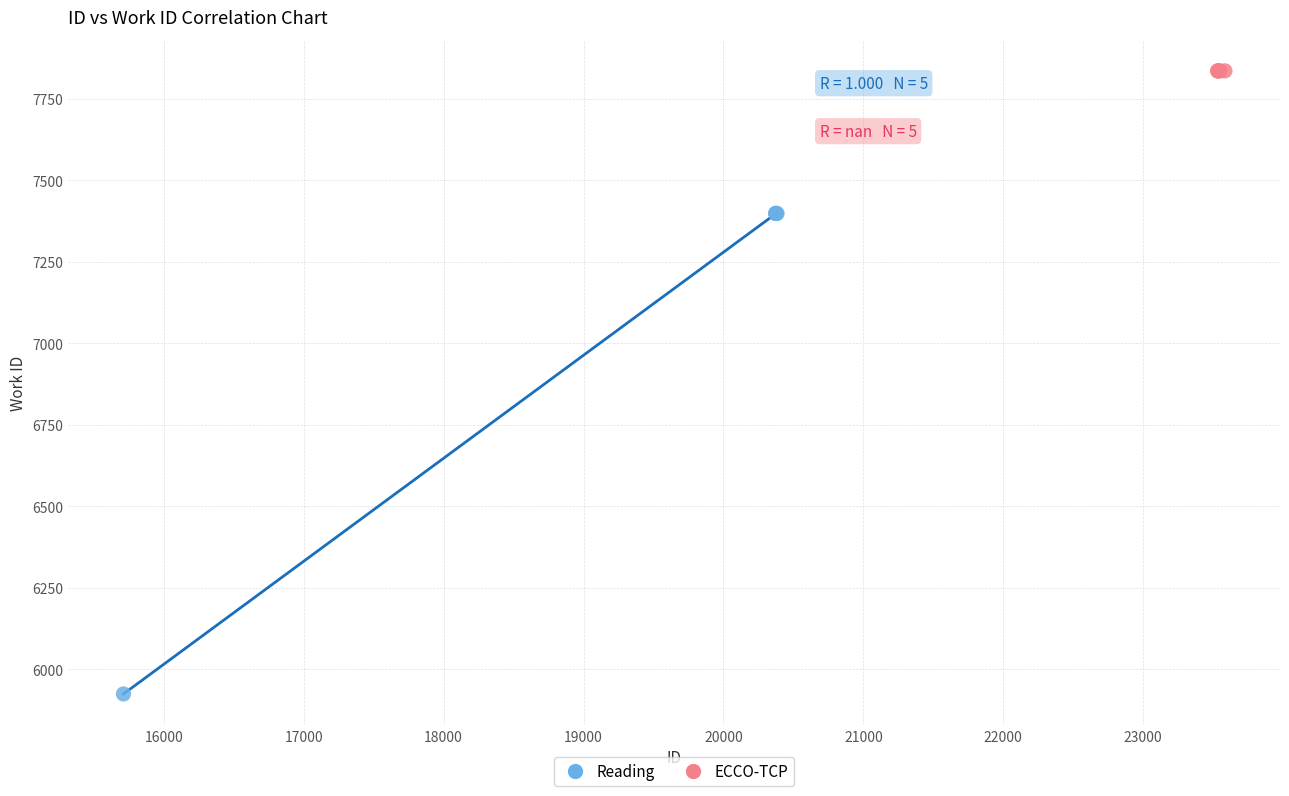

Which series contains the highest Y value?

ECCO-TCP